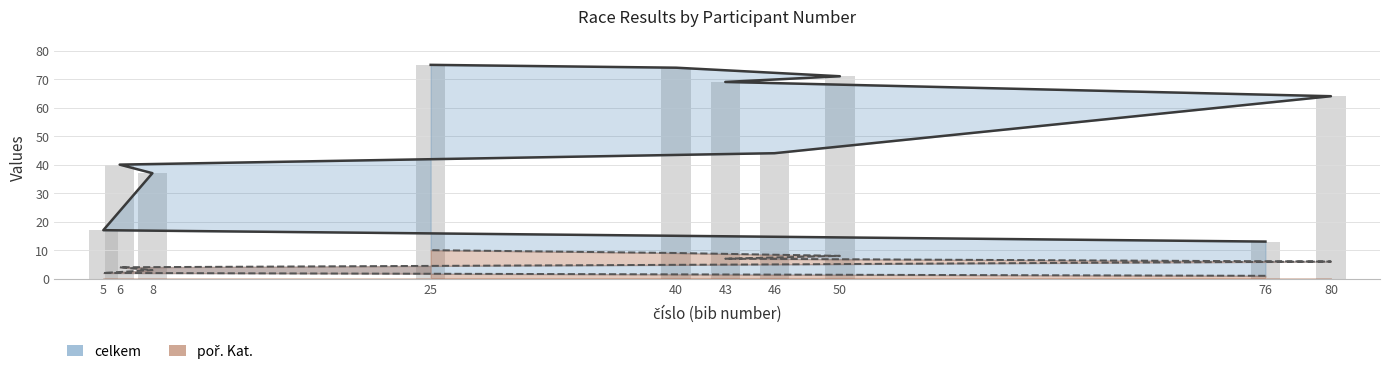

What is the minimum value shown in the chart?

1